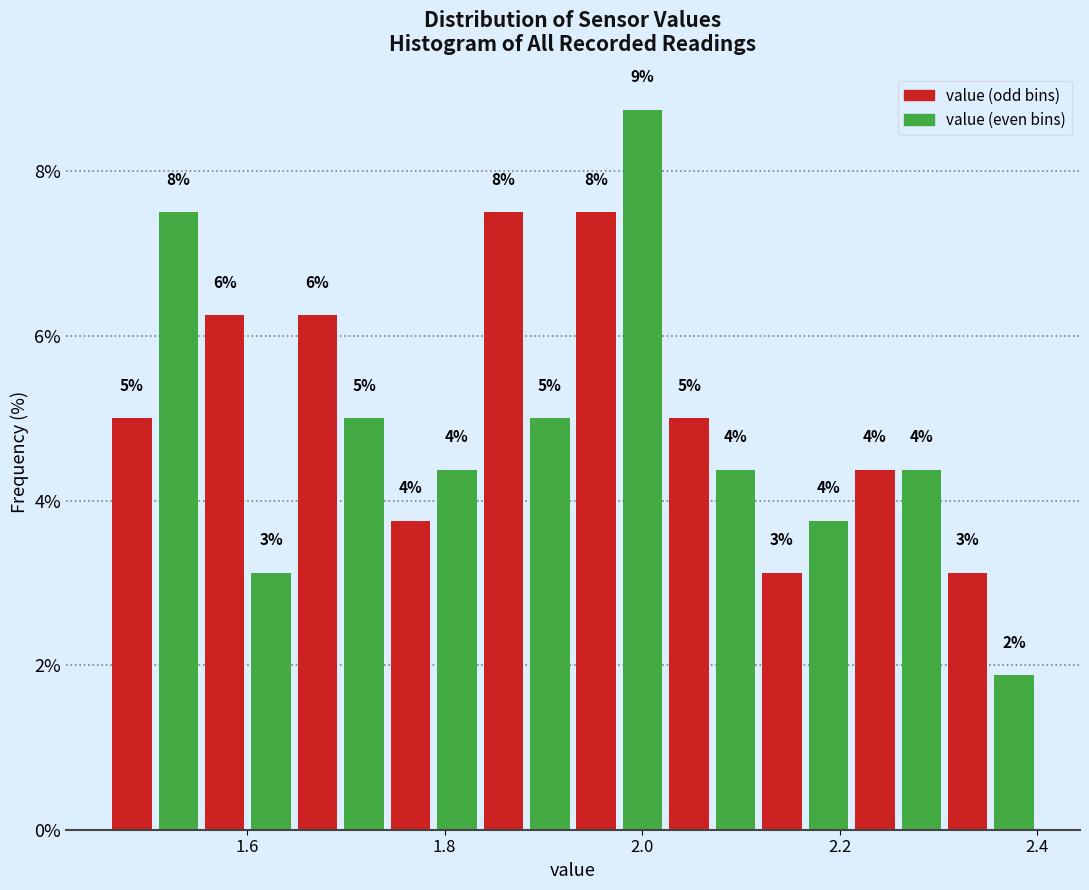

Around what value on the x-axis is the tallest bar? Give the approximate position of its centre, as read against the axis.

2.00